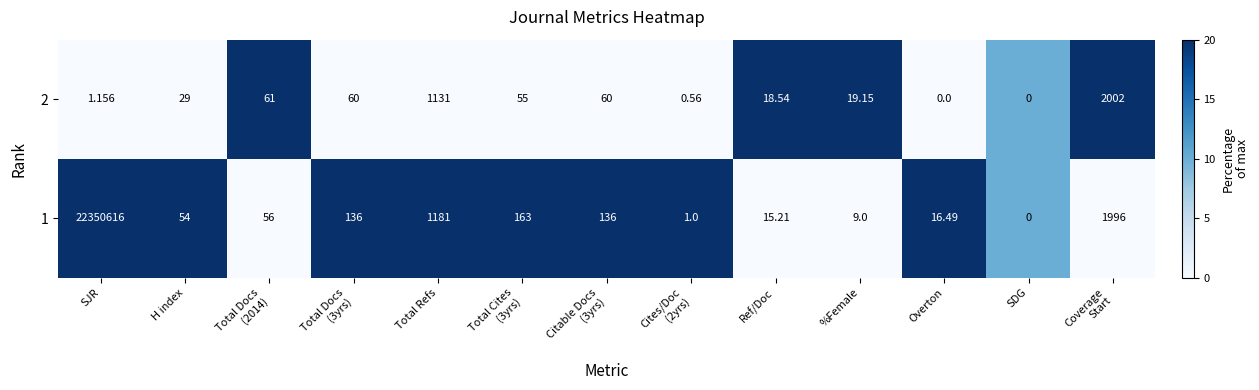

At which category is the sum across all series the highest?

SJR